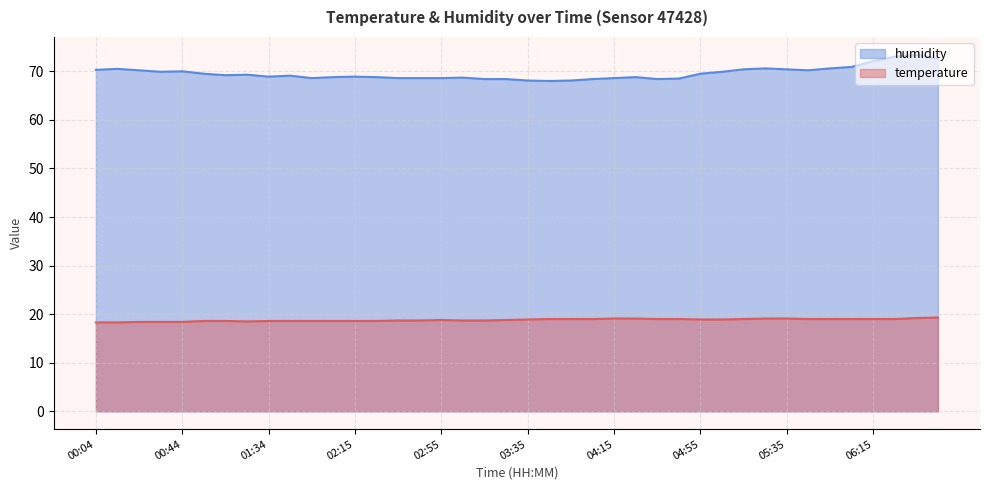

True or false: humidity has more than 1 interior local peaks.

True